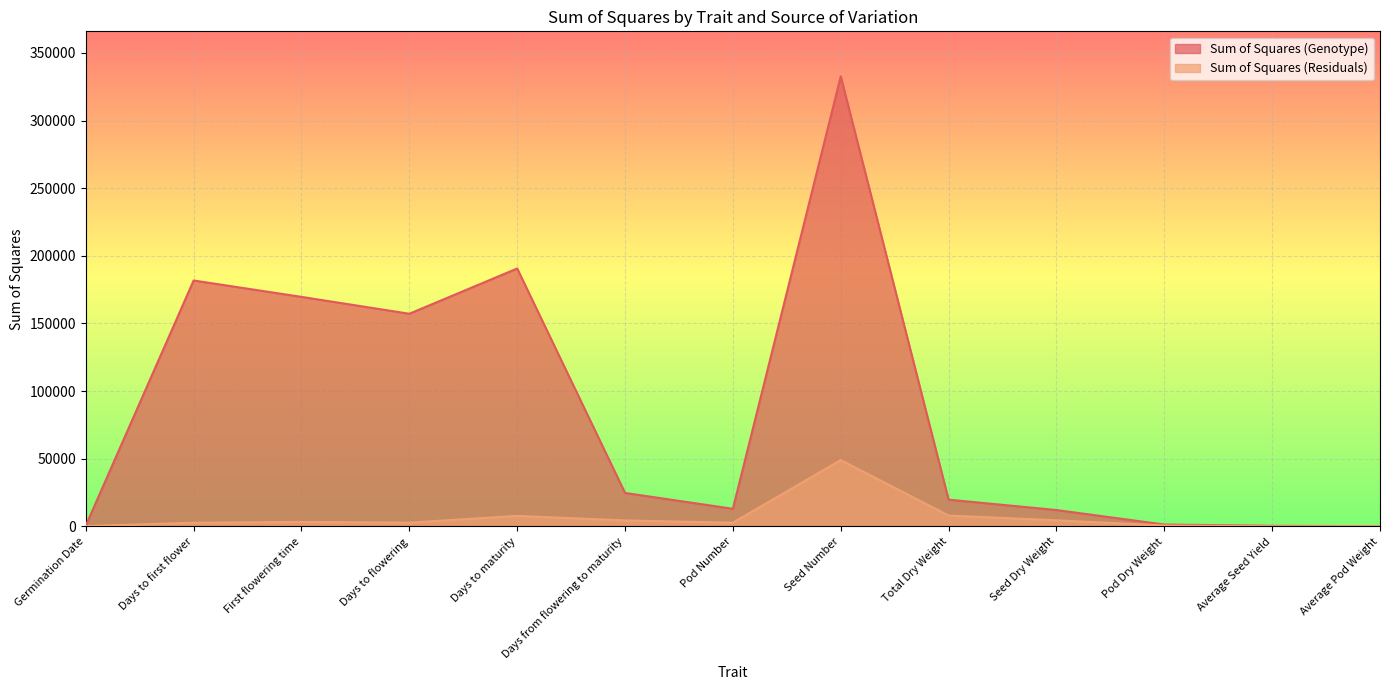

True or false: Sum of Squares (Residuals) and Sum of Squares (Genotype) intersect in this chart.

False